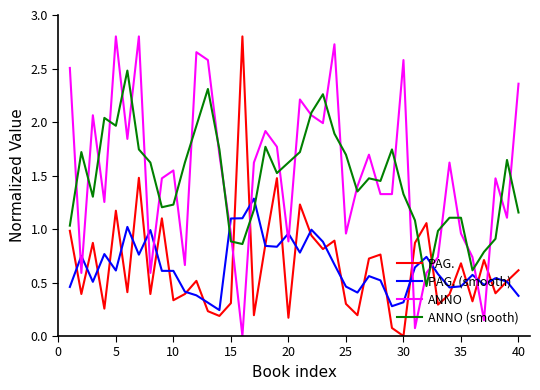

What is the greatest value displayed?

2.8